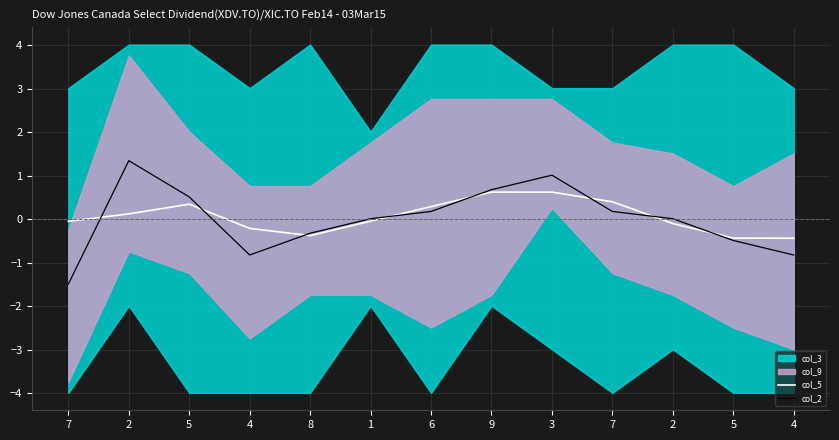

How many times do col_5 and col_2 cross each other?

8